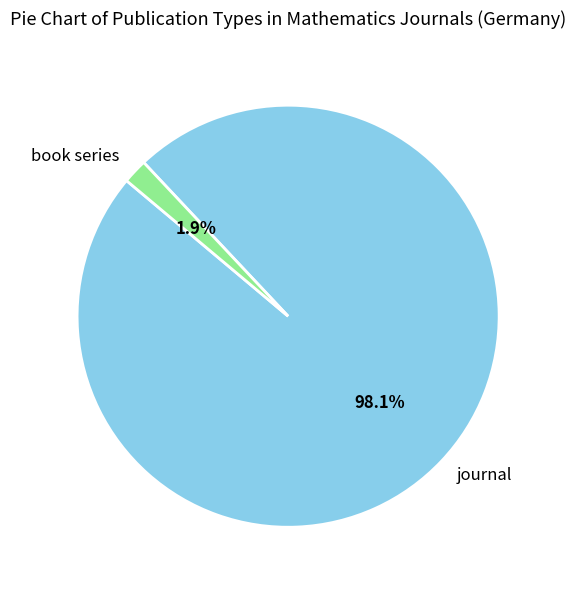

Does any single category account for the majority?

Yes